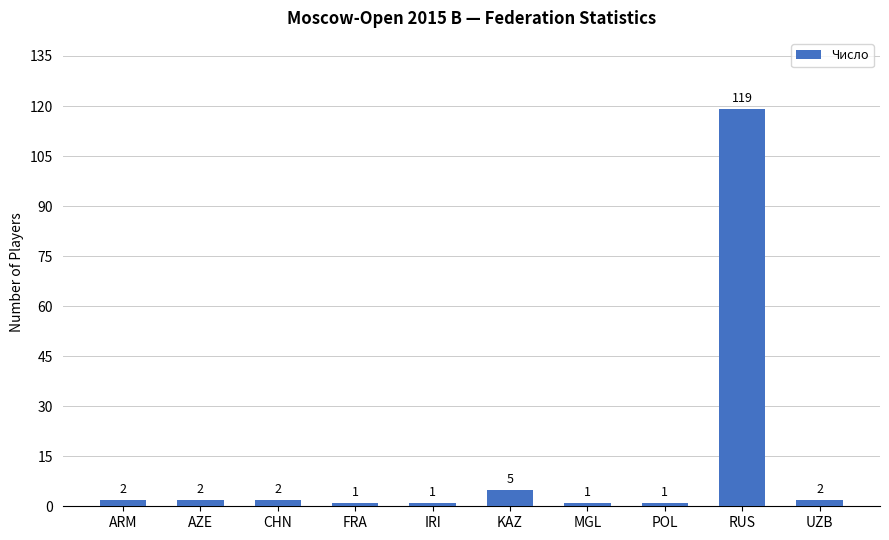

What is the sum of all values?

136